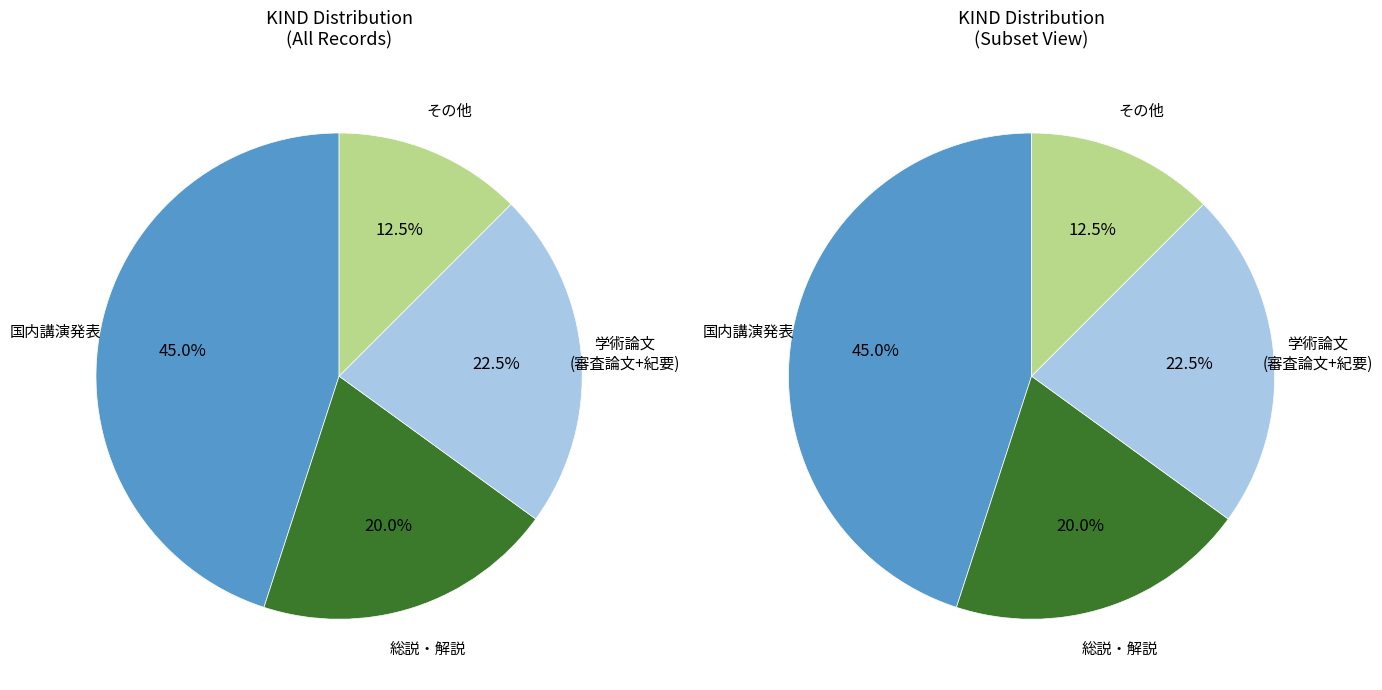

What is the largest slice in the pie chart?

国内講演発表